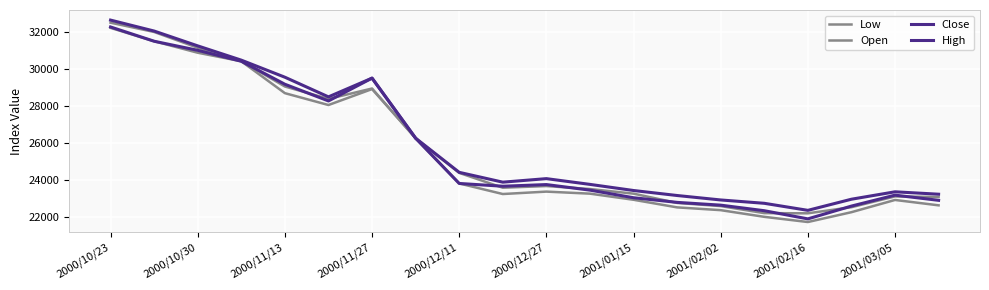

What is the sum of all High values?

520780